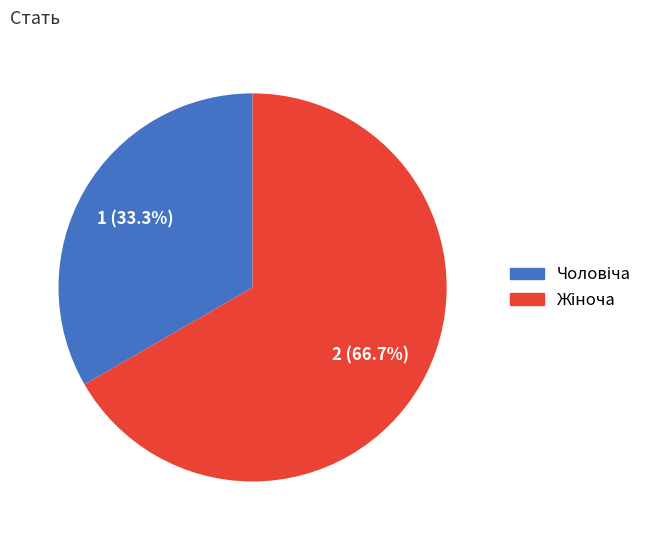

Does any single category account for the majority?

Yes